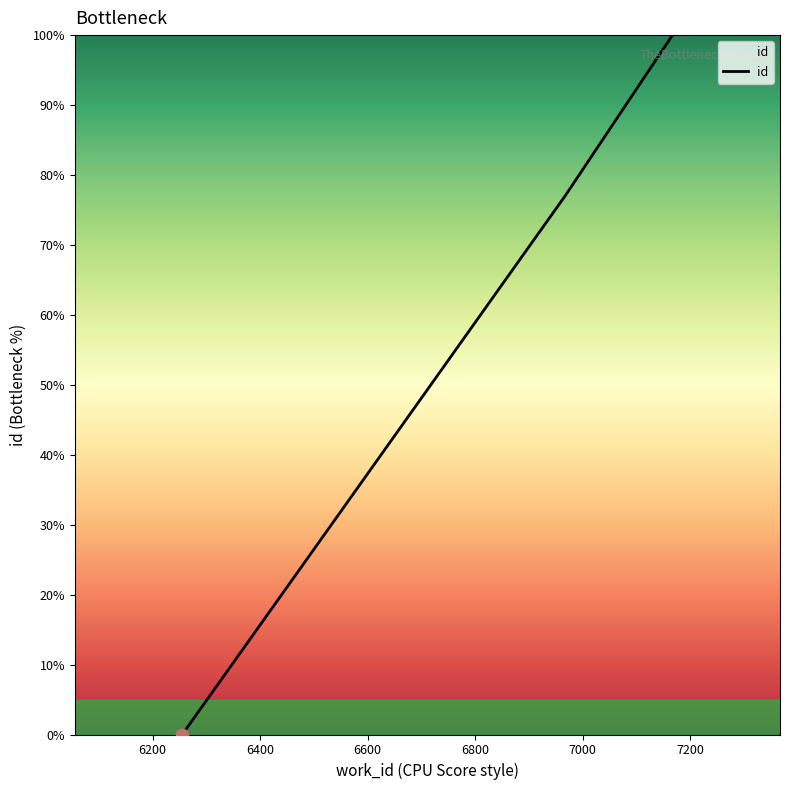

What is the difference between the maximum and minimum values?

100.0